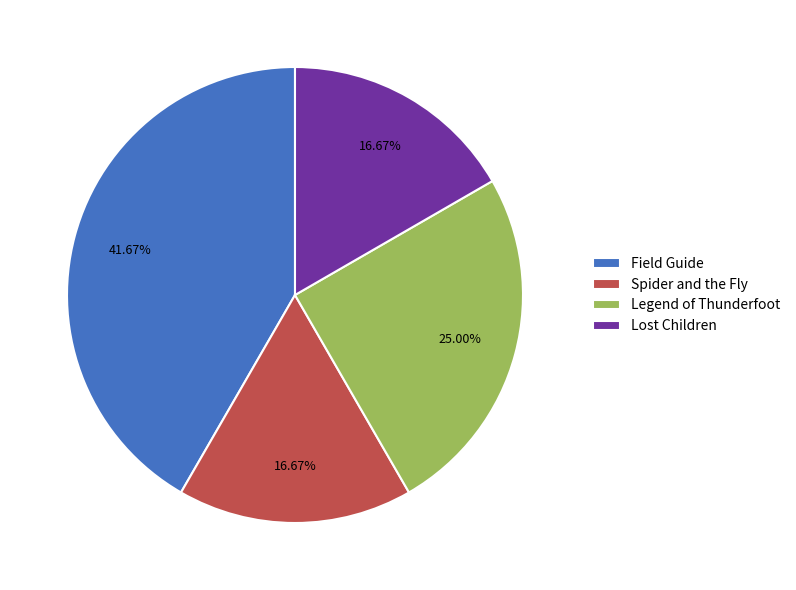

True or false: Field Guide accounts for 42% of the total.

True